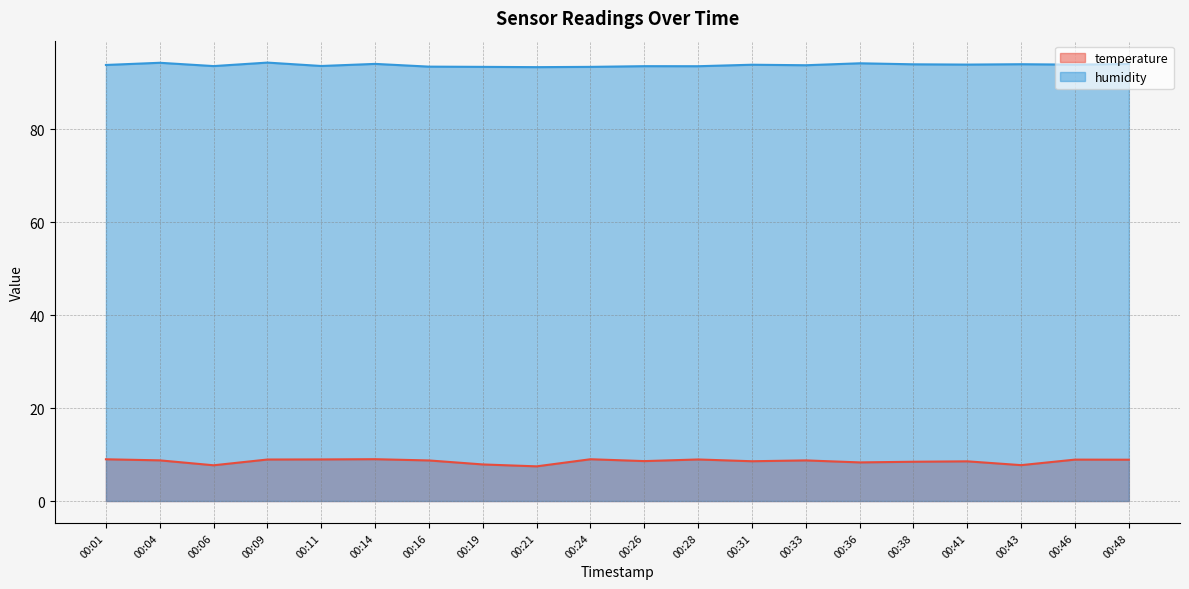

What is the highest value of the temperature series?

9.0